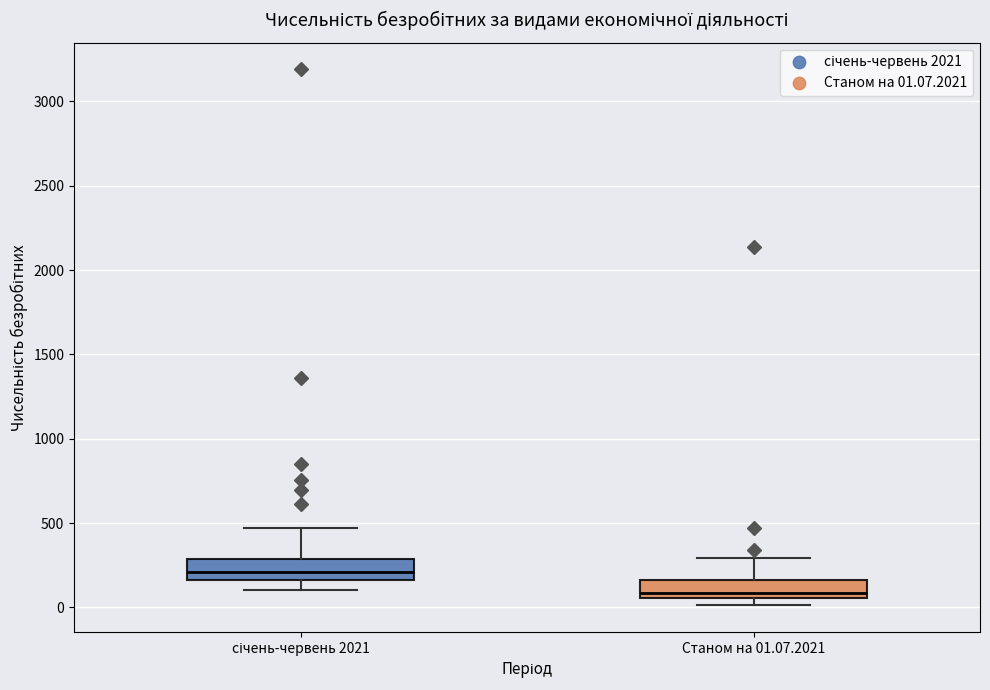

Where is the lower edge of the box for Станом на 01.07.2021 on the y-axis? The values are not printed on the chart, so give them approximately, as read against the axis.

50